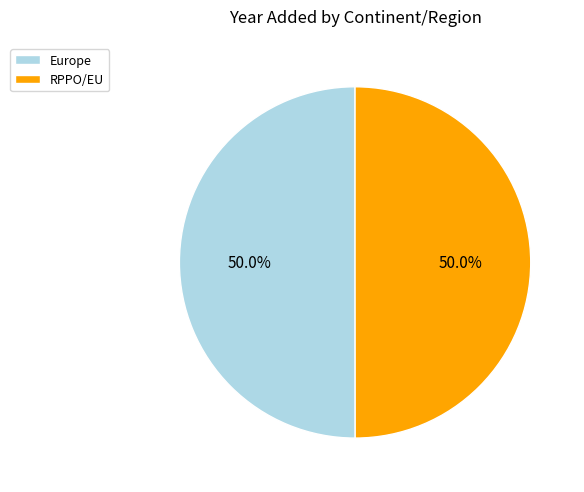

What portion of the pie excludes Europe?

50.0%